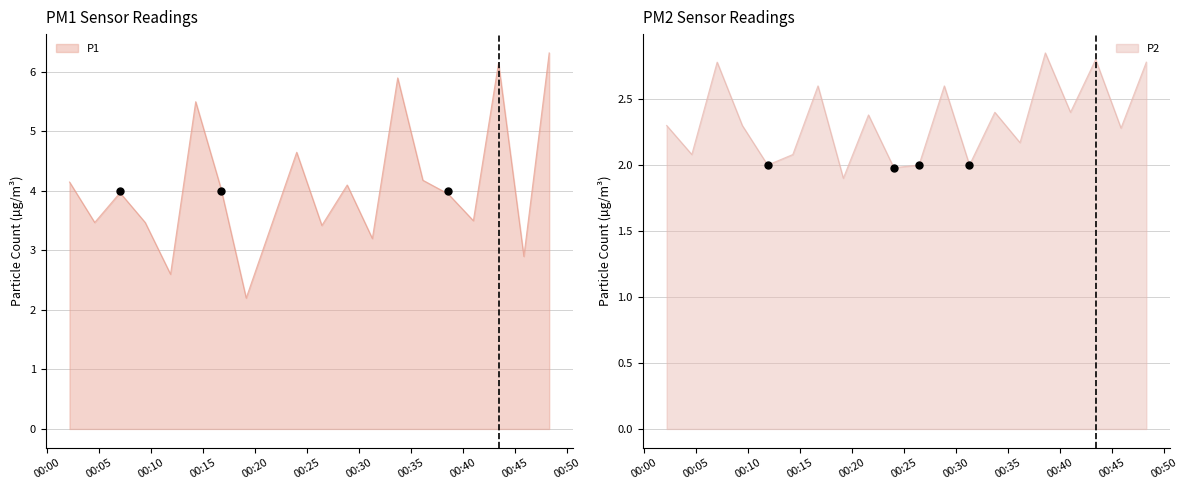

Which series has the widest spread of Y values?

P1